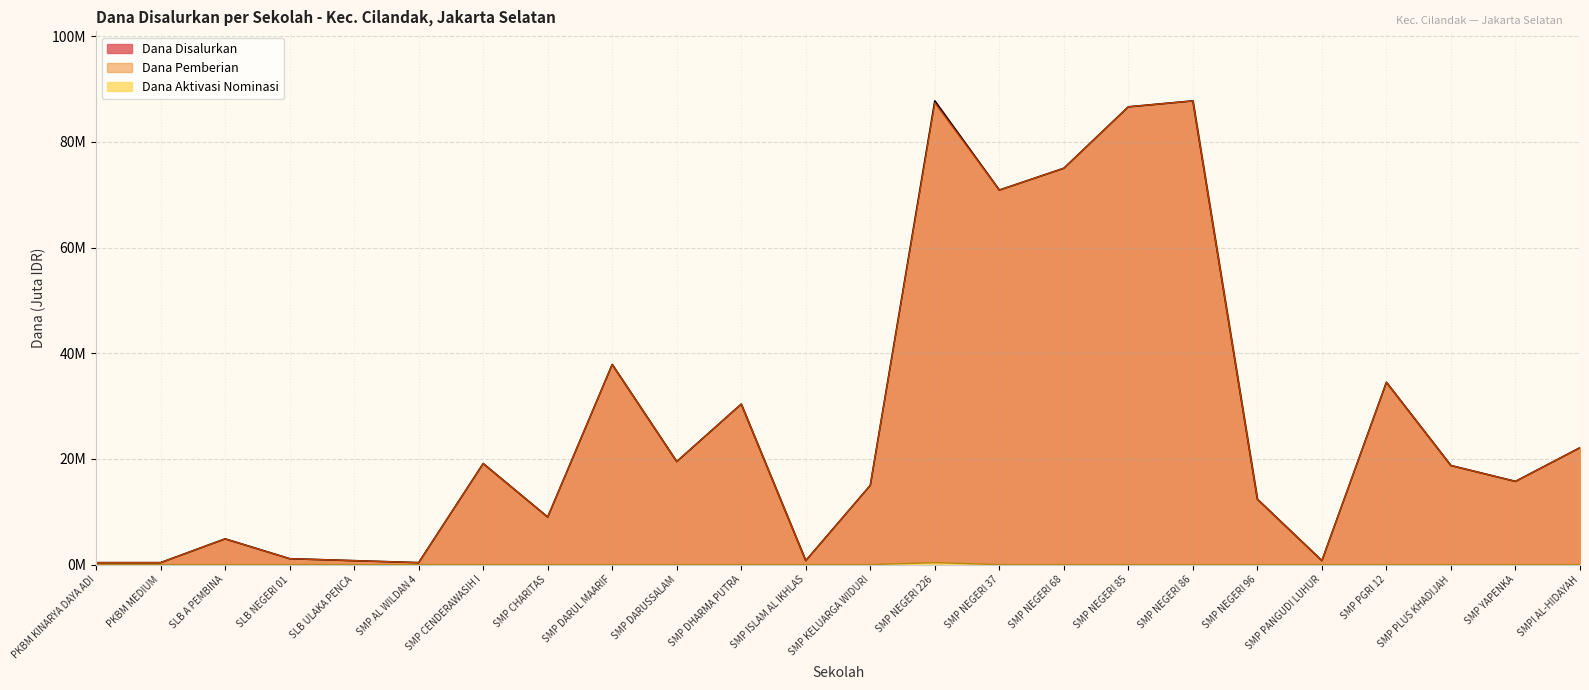

What are all the series names shown in the legend?

Dana Disalurkan, Dana Pemberian, Dana Aktivasi Nominasi